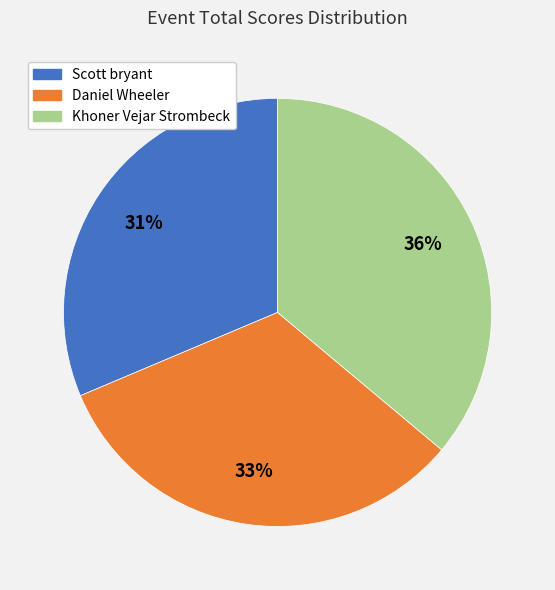

What percentage is the Khoner Vejar Strombeck slice, to the nearest percent?

36%